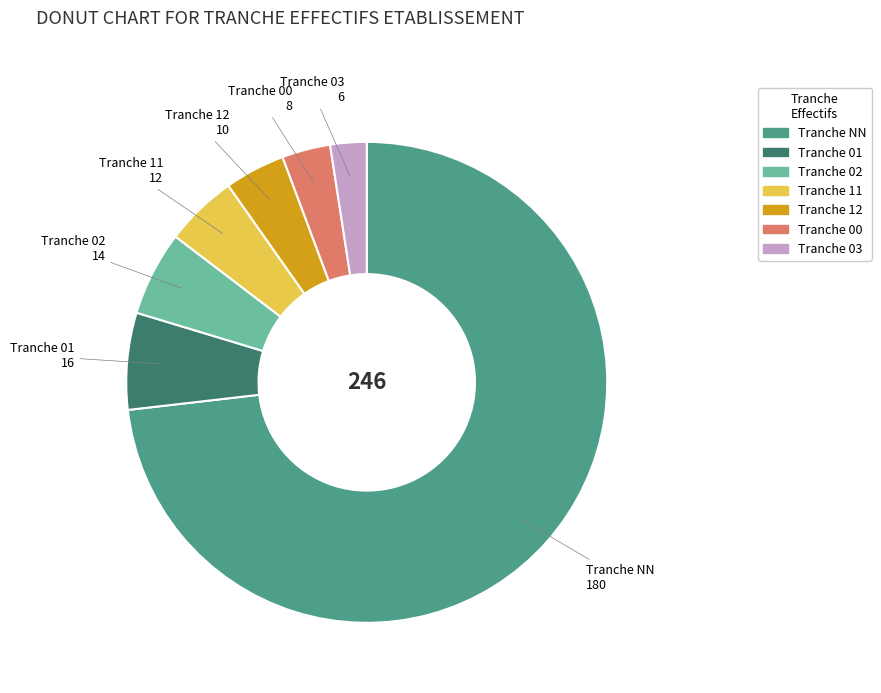

Count the number of slices in the pie.

7